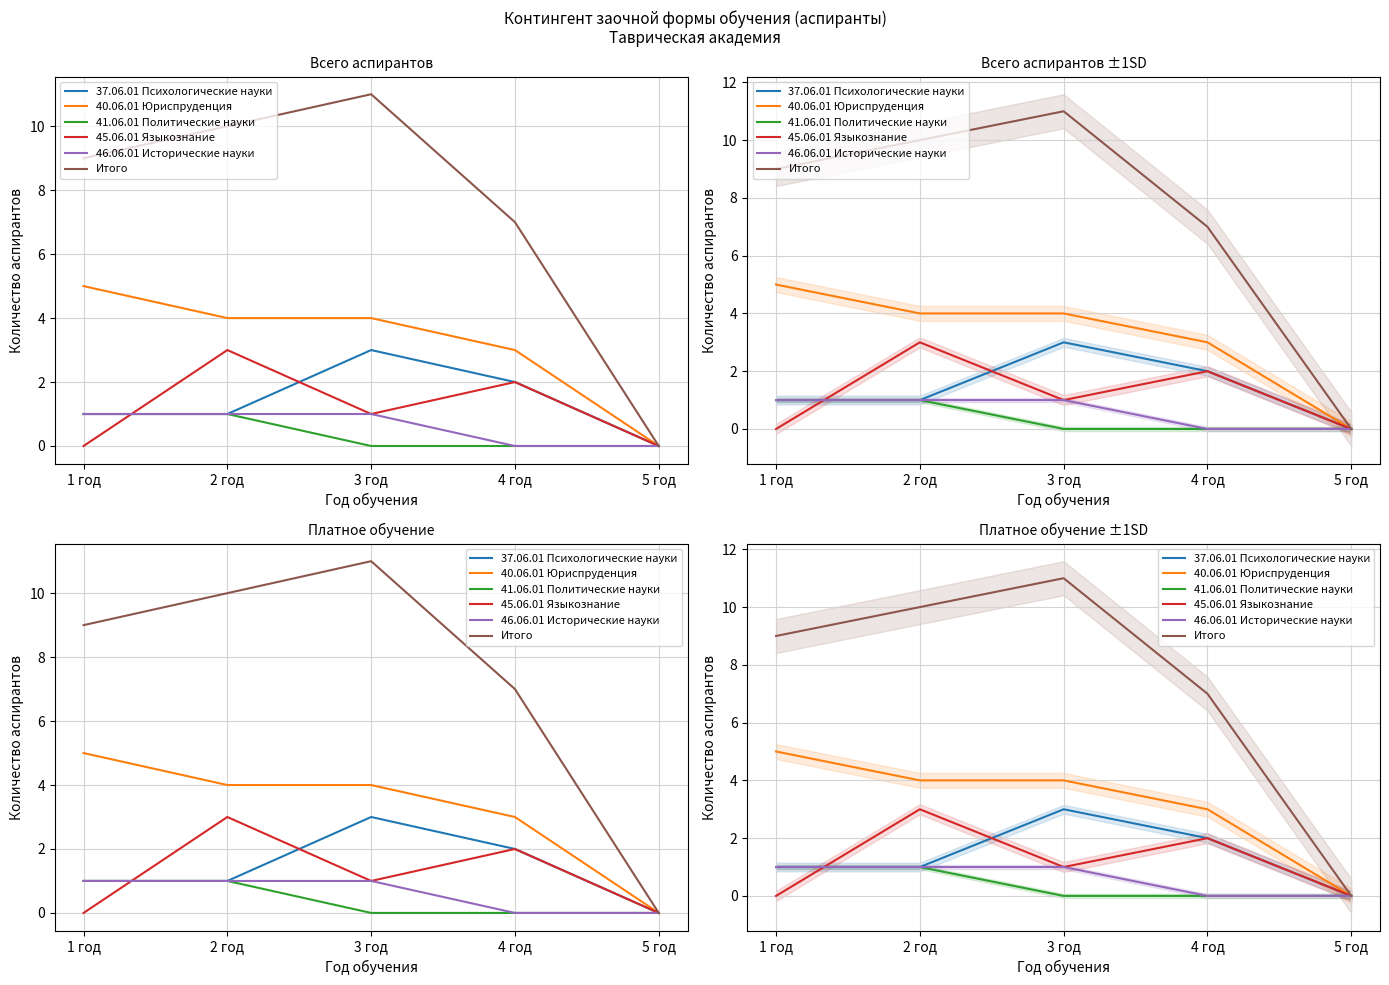

Read the 37.06.01 Психологические науки value at 1 год.

1